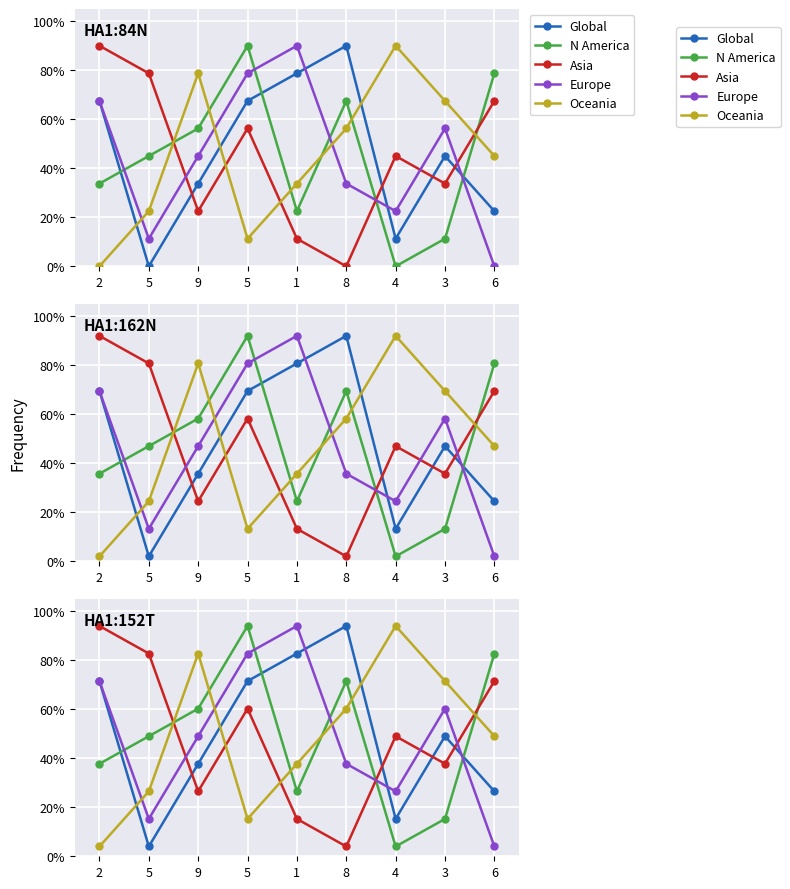

List the series in order of their peak value, highest first.

Global, N America, Asia, Europe, Oceania